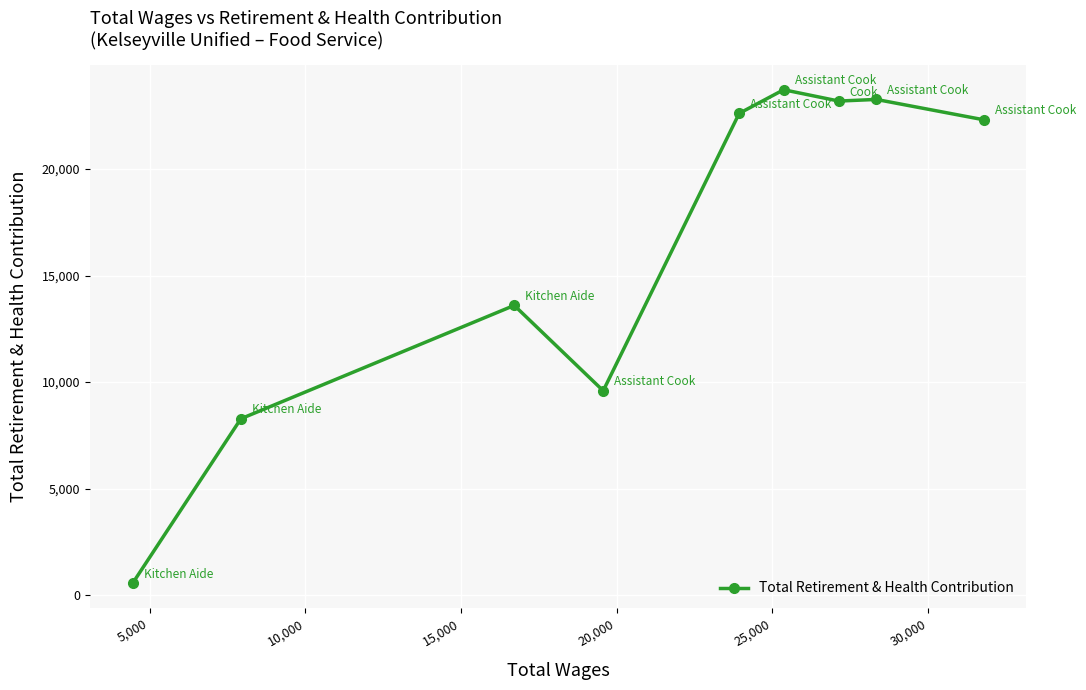

What is the value of the 6th point from the left?

23718